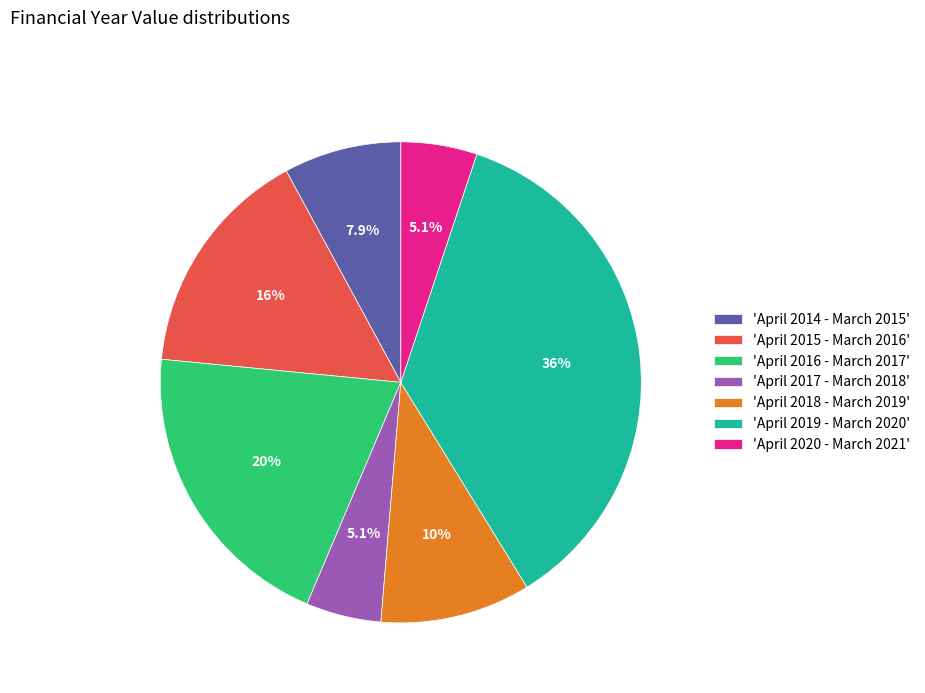

Which slice is the largest?

'April 2019 - March 2020'